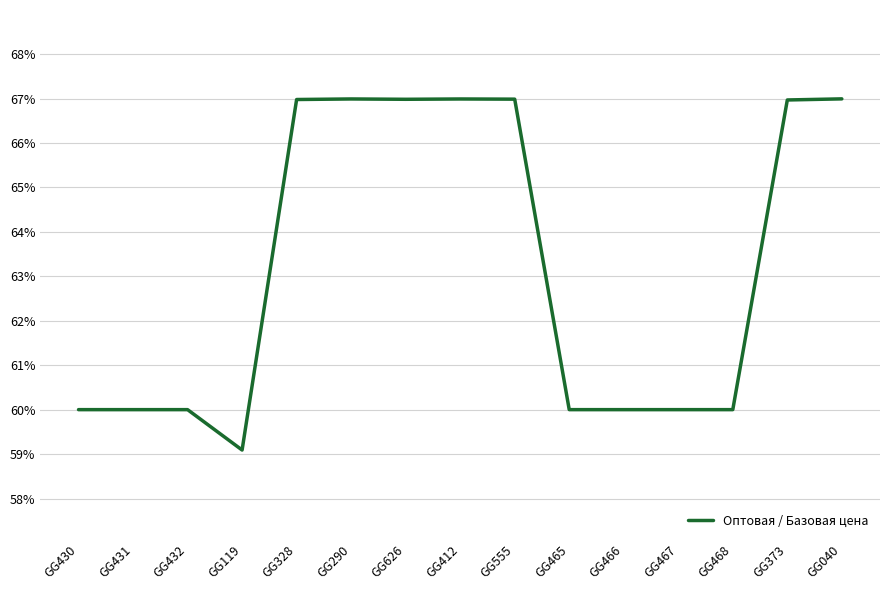

List the labels in order of value, largest first.

GG040, GG290, GG412, GG555, GG626, GG328, GG373, GG430, GG431, GG432, GG465, GG466, GG467, GG468, GG119